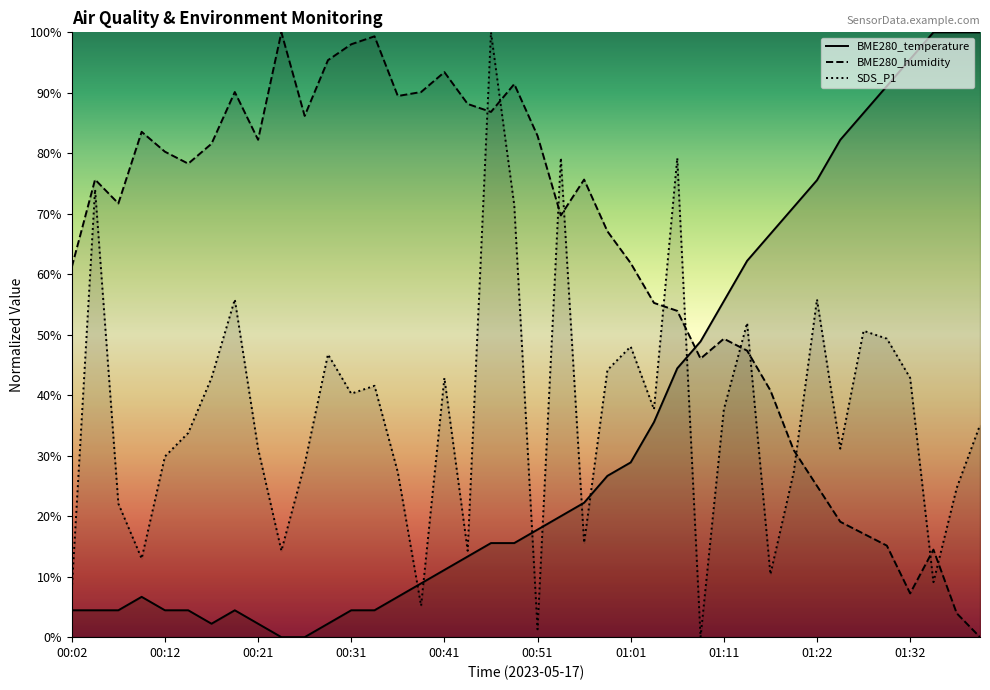

The value of BME280_temperature at 00:21 is 2.2. True or false?

True